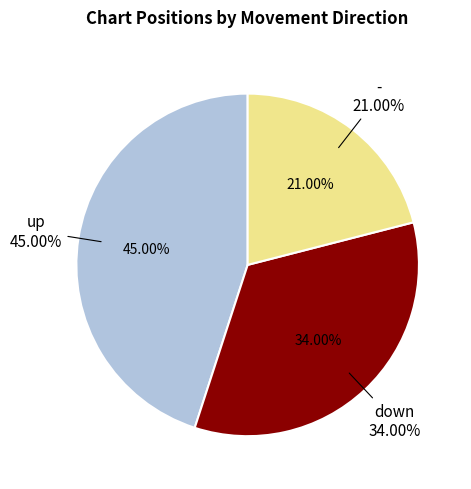

Is there a majority slice in this chart?

No